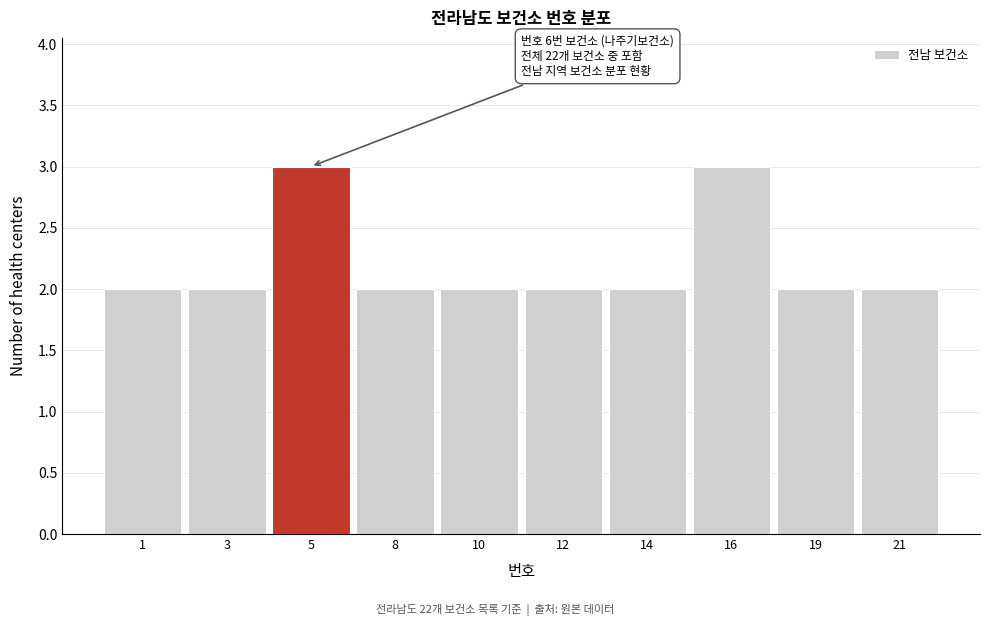

Reading left to right, extract all data points from this chart.

2	2	3	2	2	2	2	3	2	2